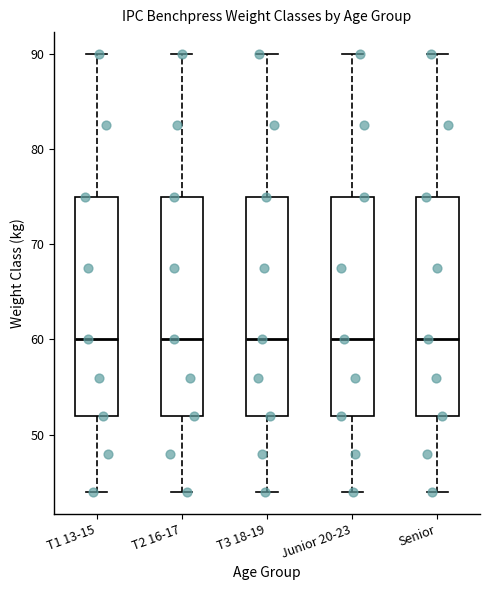

Reading left to right, transcribe this box plot: for each box, give where its median line is, the range the box spans, and where its two whiskers end, as read against the y-axis. The values are not printed on the chart, so give them approximately, as read against the axis.

T1 13-15: median 60, box 52 to 75, whiskers 44 to 90
T2 16-17: median 60, box 52 to 75, whiskers 44 to 90
T3 18-19: median 60, box 52 to 75, whiskers 44 to 90
Junior 20-23: median 60, box 52 to 75, whiskers 44 to 90
Senior: median 60, box 52 to 75, whiskers 44 to 90